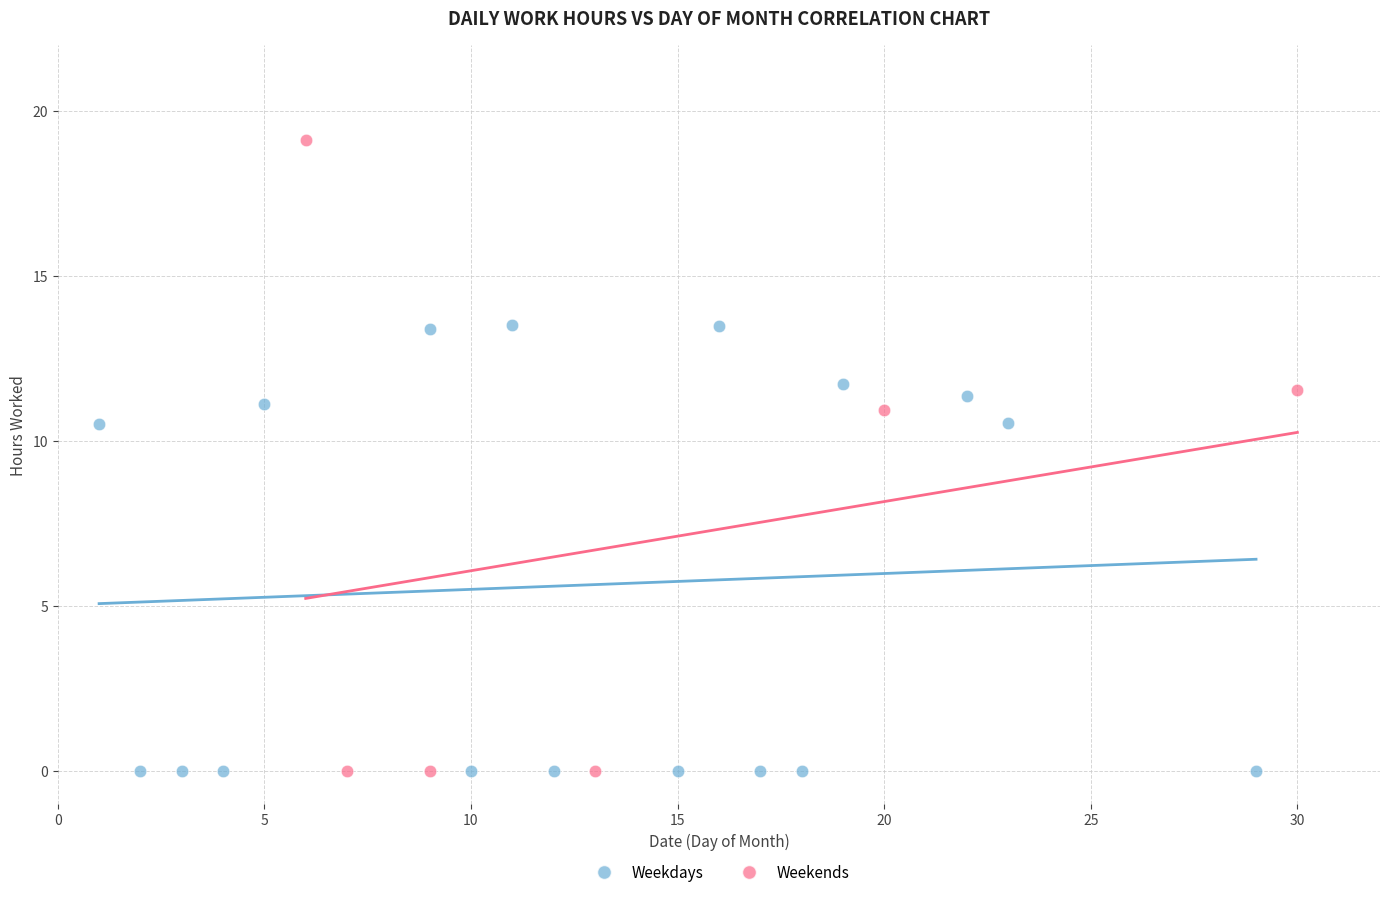

Which series contains the highest Y value?

Weekends